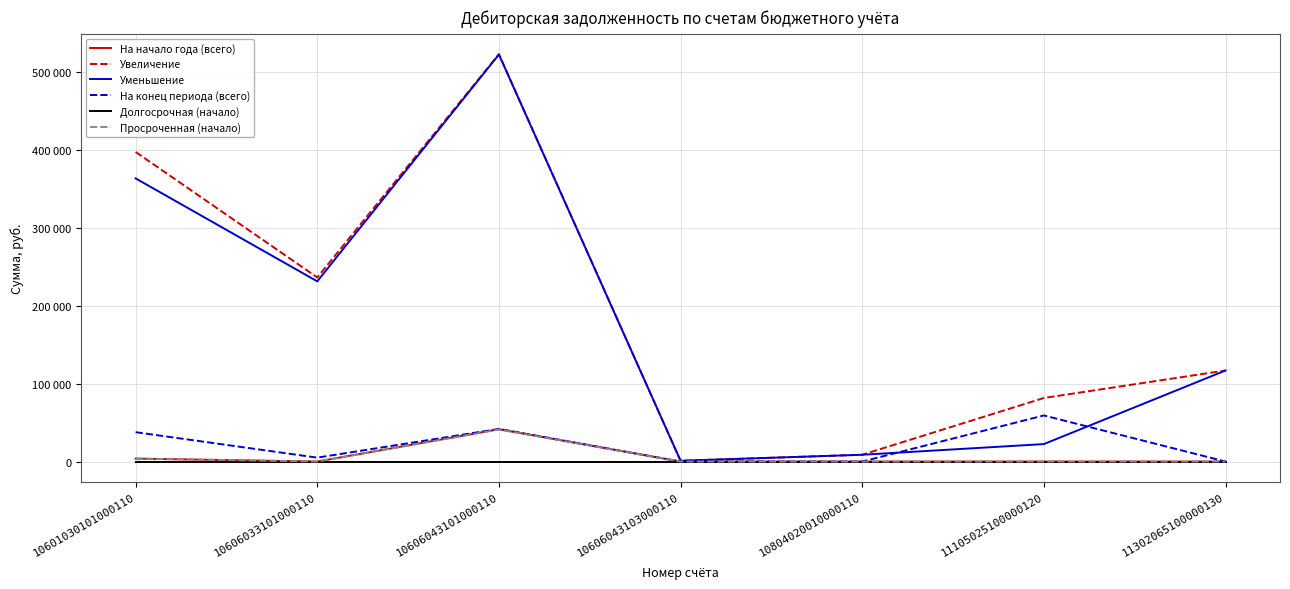

Does the chart have visible grid lines?

Yes